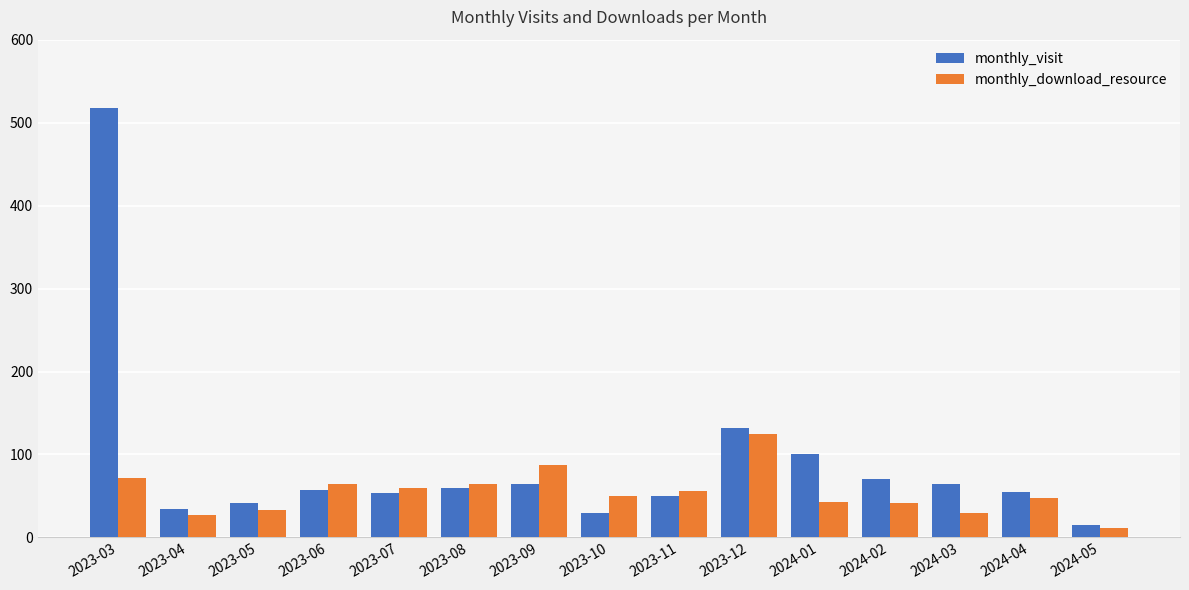

At which category is the sum across all series the highest?

2023-03